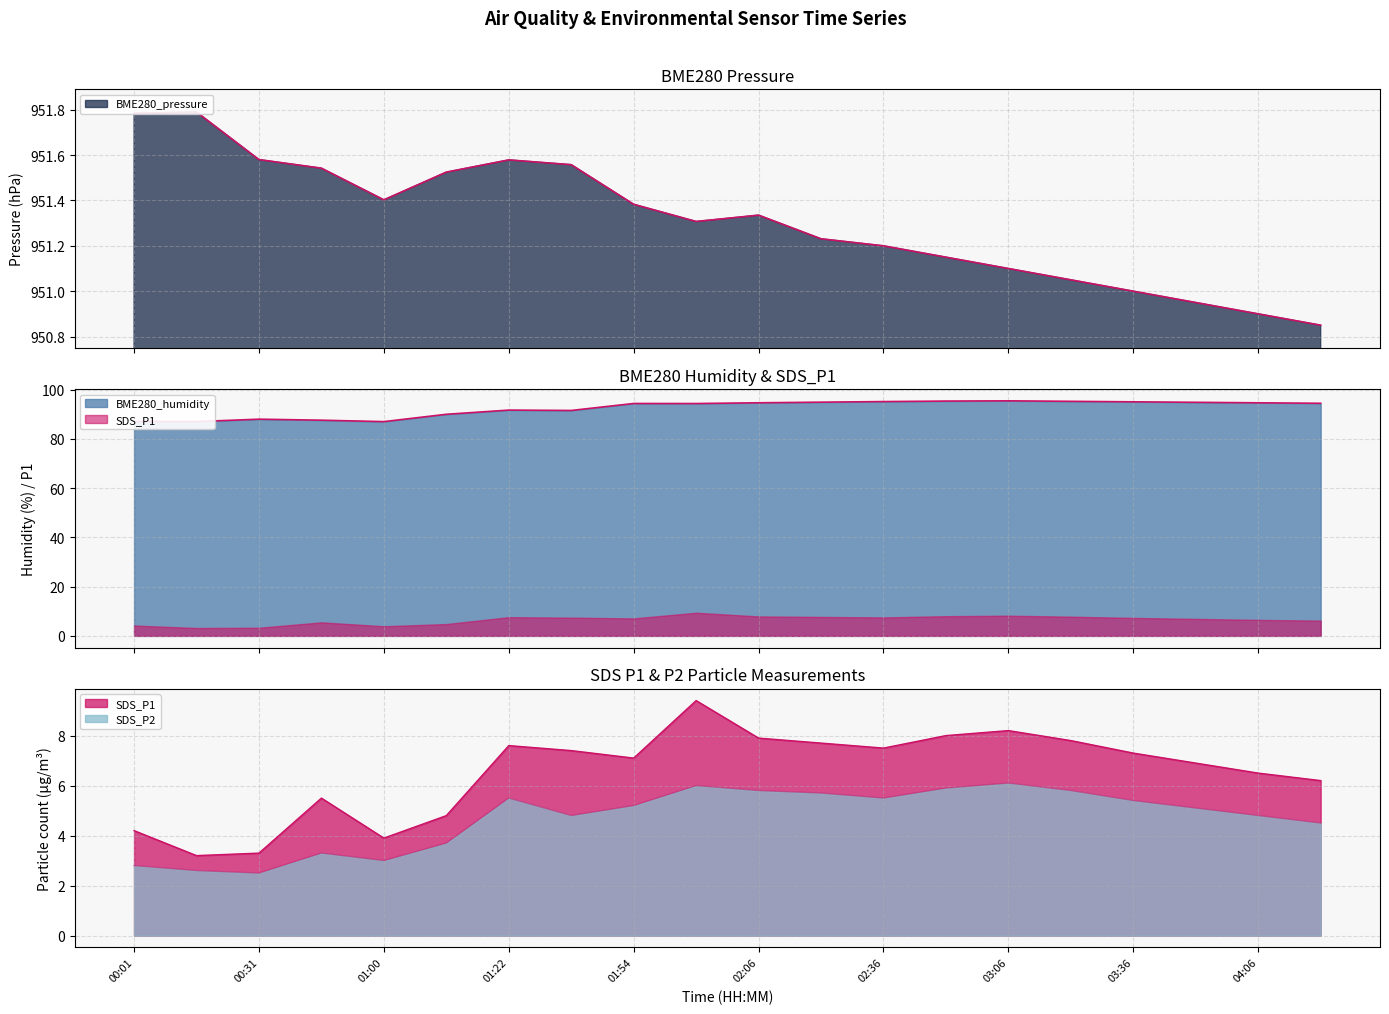

What position from the right is 02:36?

8